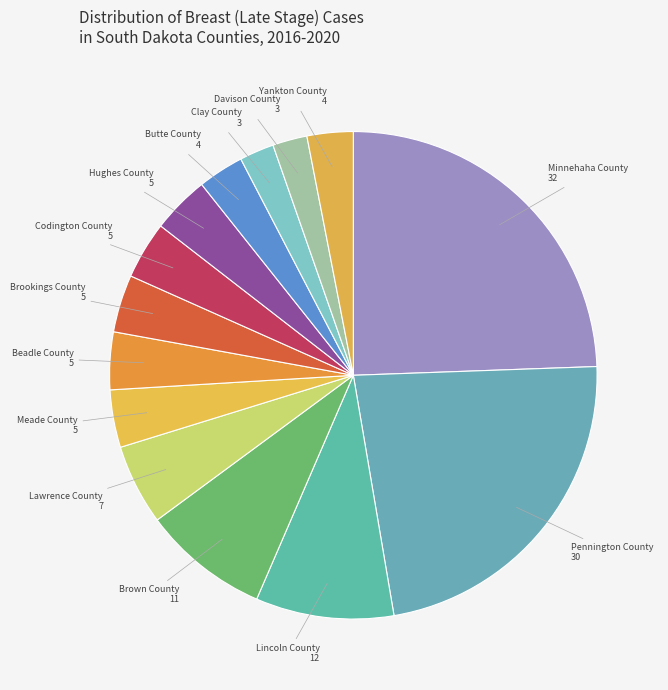

Count the number of slices in the pie.

14